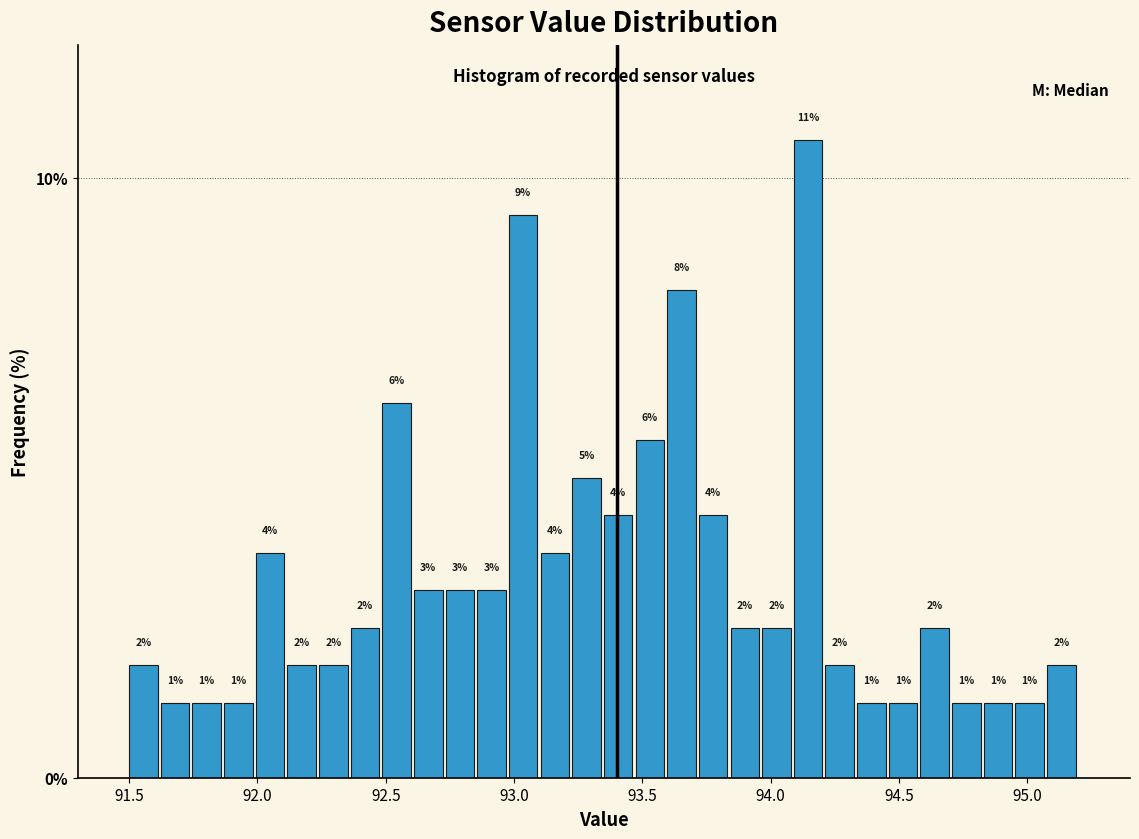

Around what value on the x-axis is the tallest bar? Give the approximate position of its centre, as read against the axis.

94.15